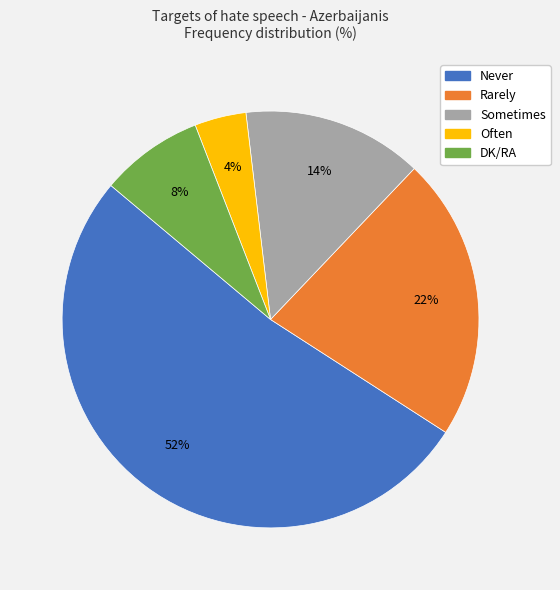

To the nearest percent, what percentage of the pie is Often?

4%